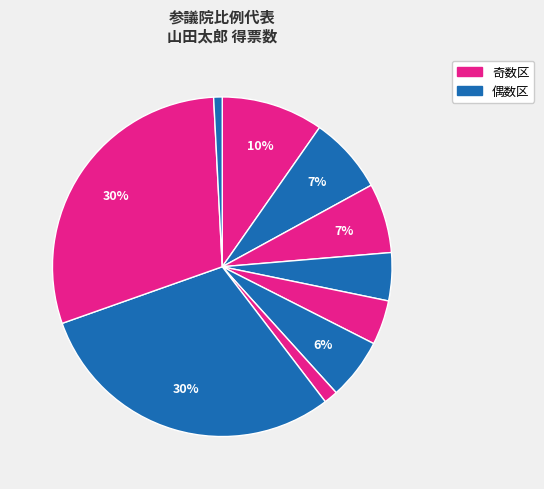

How many slices are in this pie chart?

10